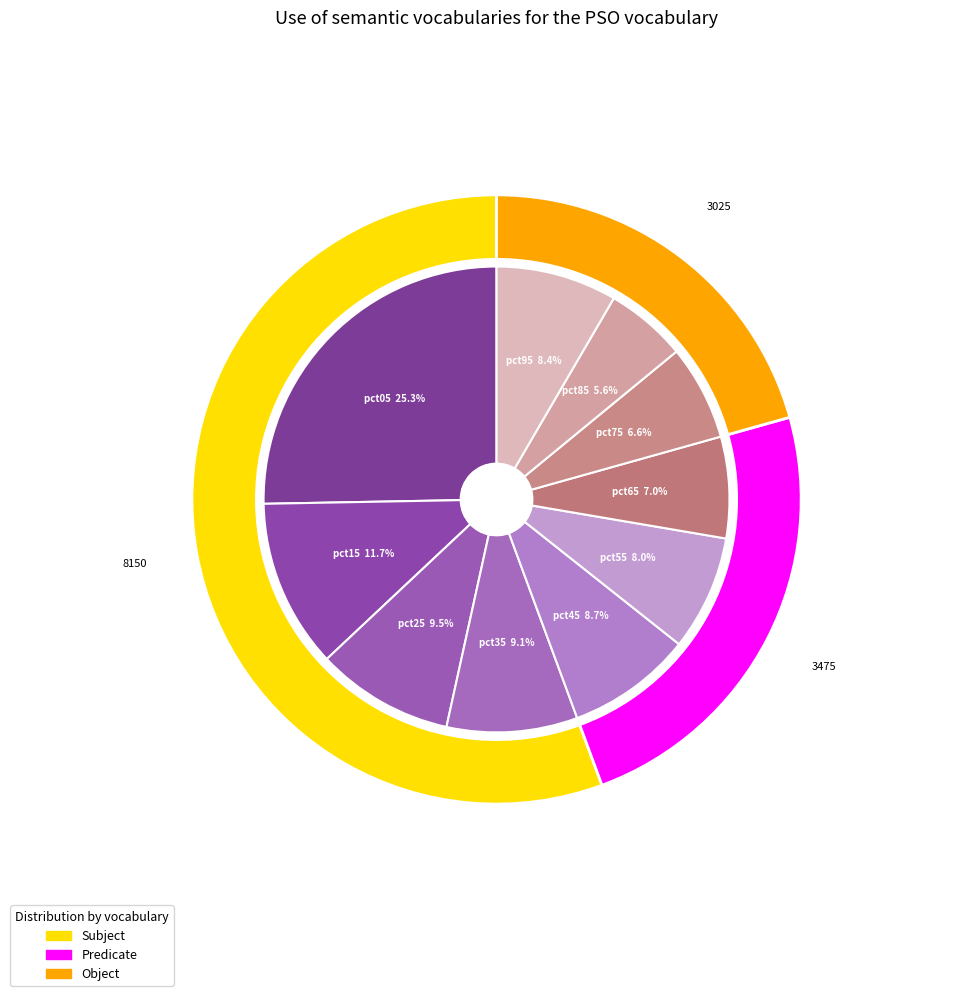

What percentage is the pct45 slice, to the nearest percent?

9%